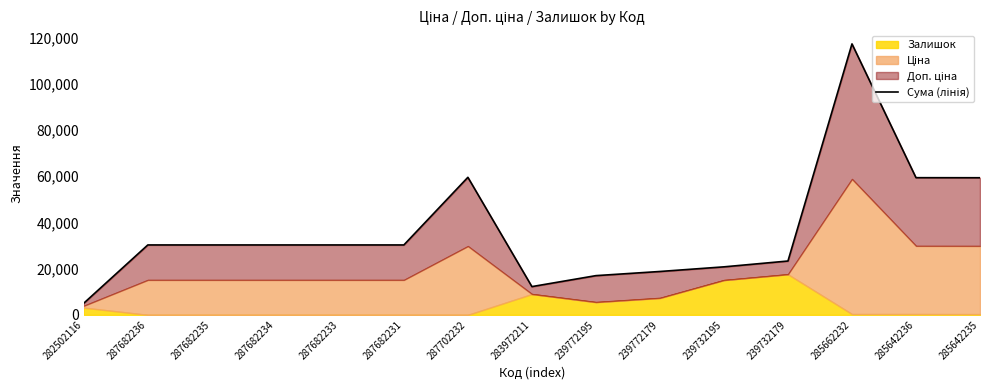

How many lines are shown in the chart?

1